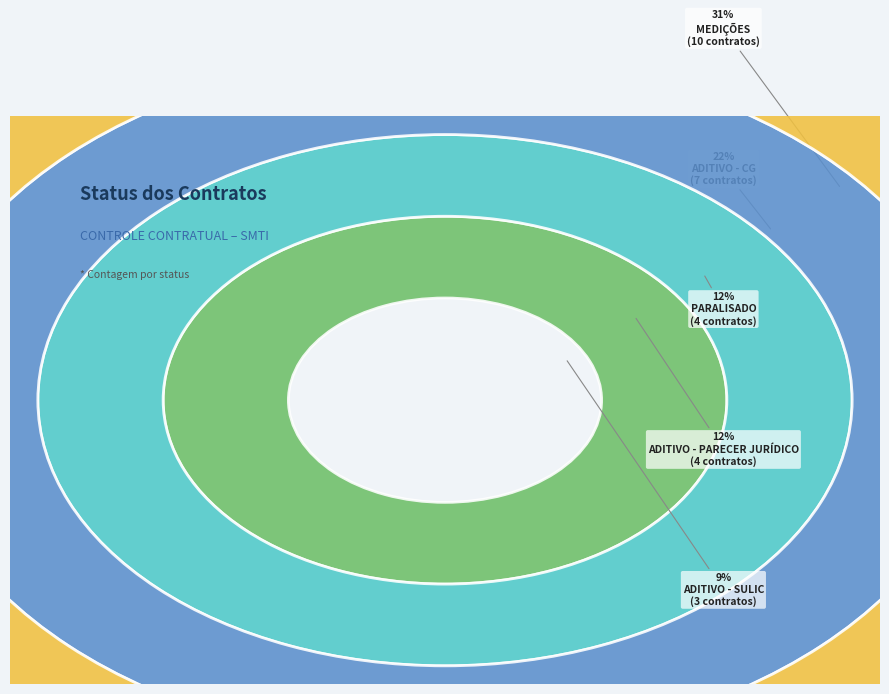

Rank the categories by value from lowest to highest.

NOVA LICITAÇÃO, ADITIVO - SPO, FINALIZADO, ADITIVO - SULIC, ADITIVO - PARECER JURÍDICO, PARALISADO, ADITIVO - CG, MEDIÇÕES